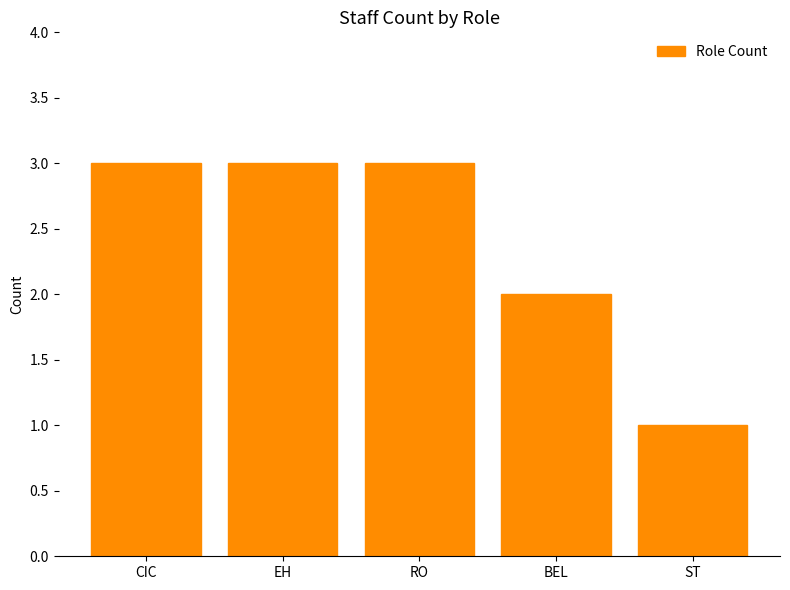

How many bars are there in total?

5